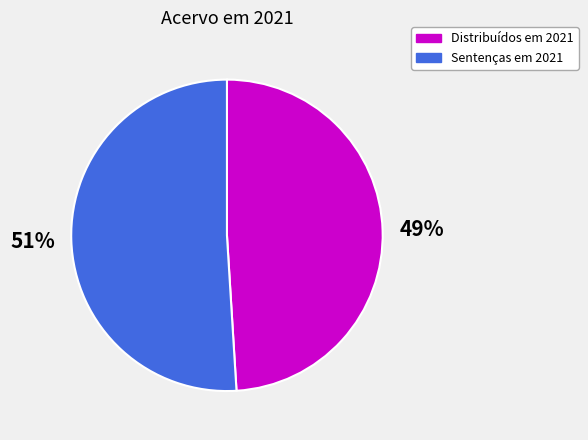

What is the ratio of the value at Distribuídos em 2021 to the value at Sentenças em 2021?

1.0